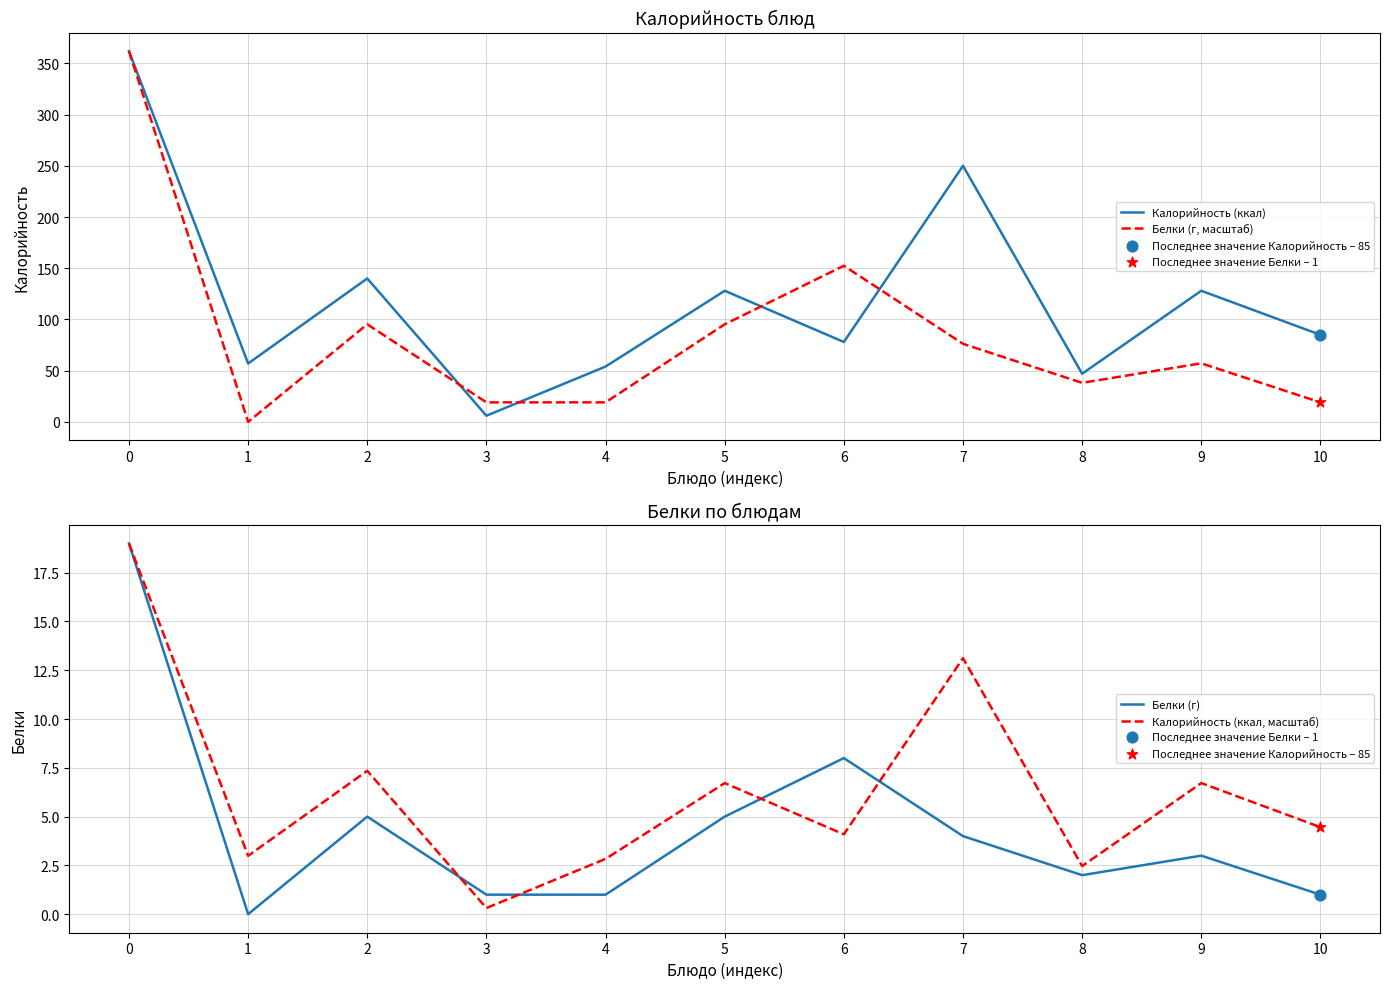

Is the value of Калорийность (ккал, масштаб) at 3 greater than the value of Белки (г) at 5?

No